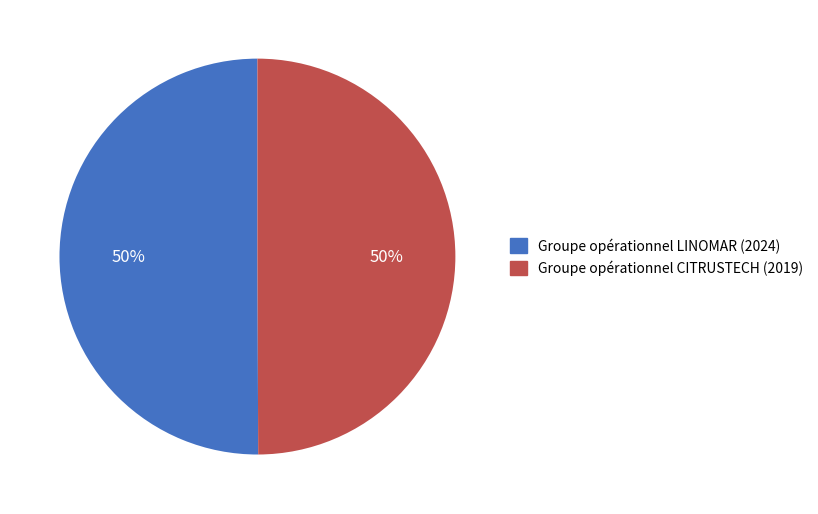

Is it true that Groupe opérationnel CITRUSTECH (2019) is 50% of the pie?

True